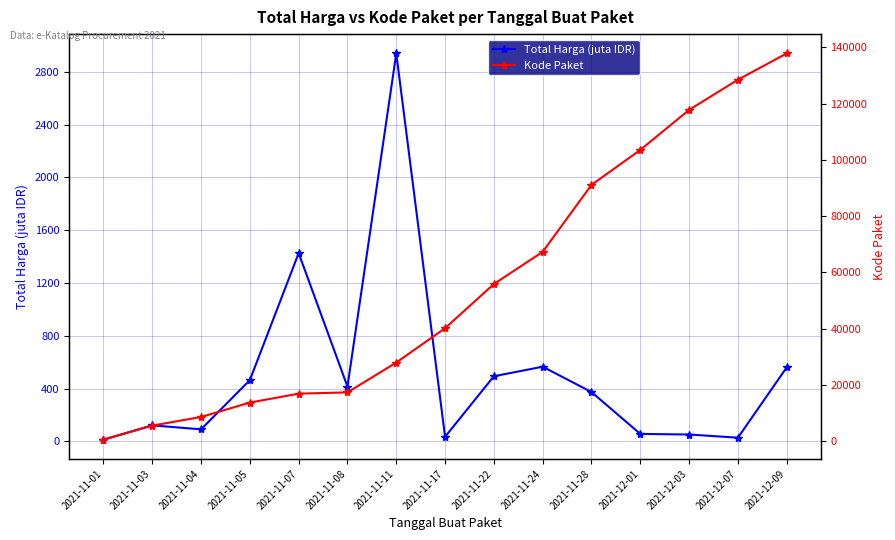

Which series has the largest range (max minus min)?

Kode Paket